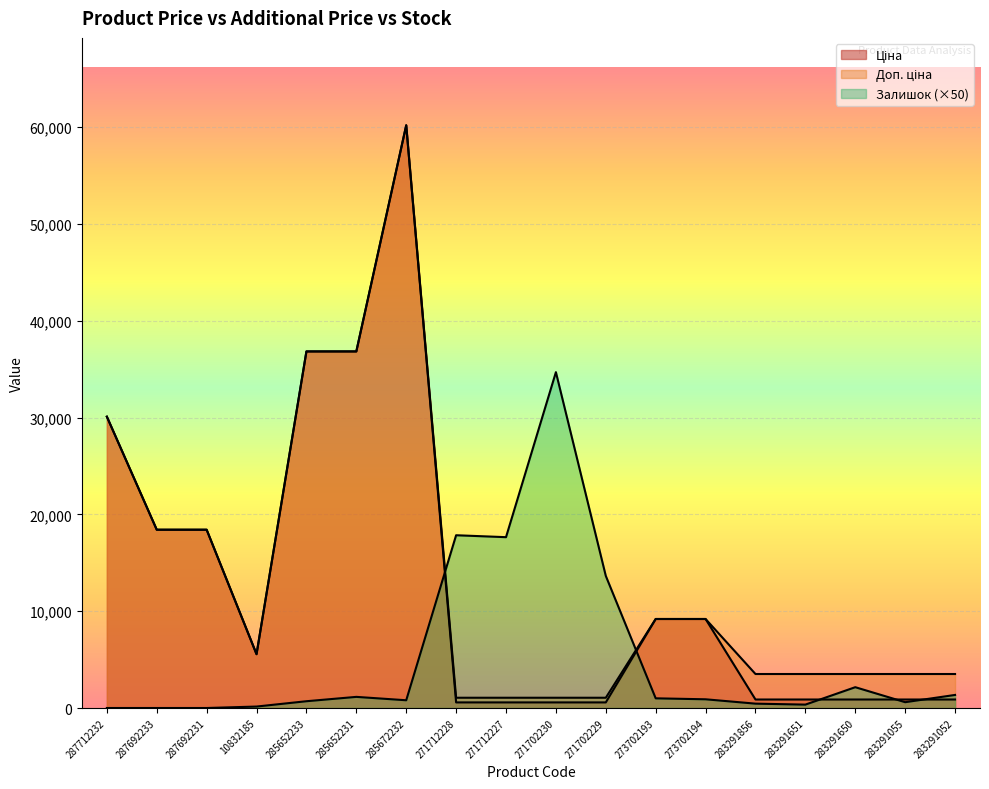

What is the spread (max minus min) of values at 271702230?

34121.9